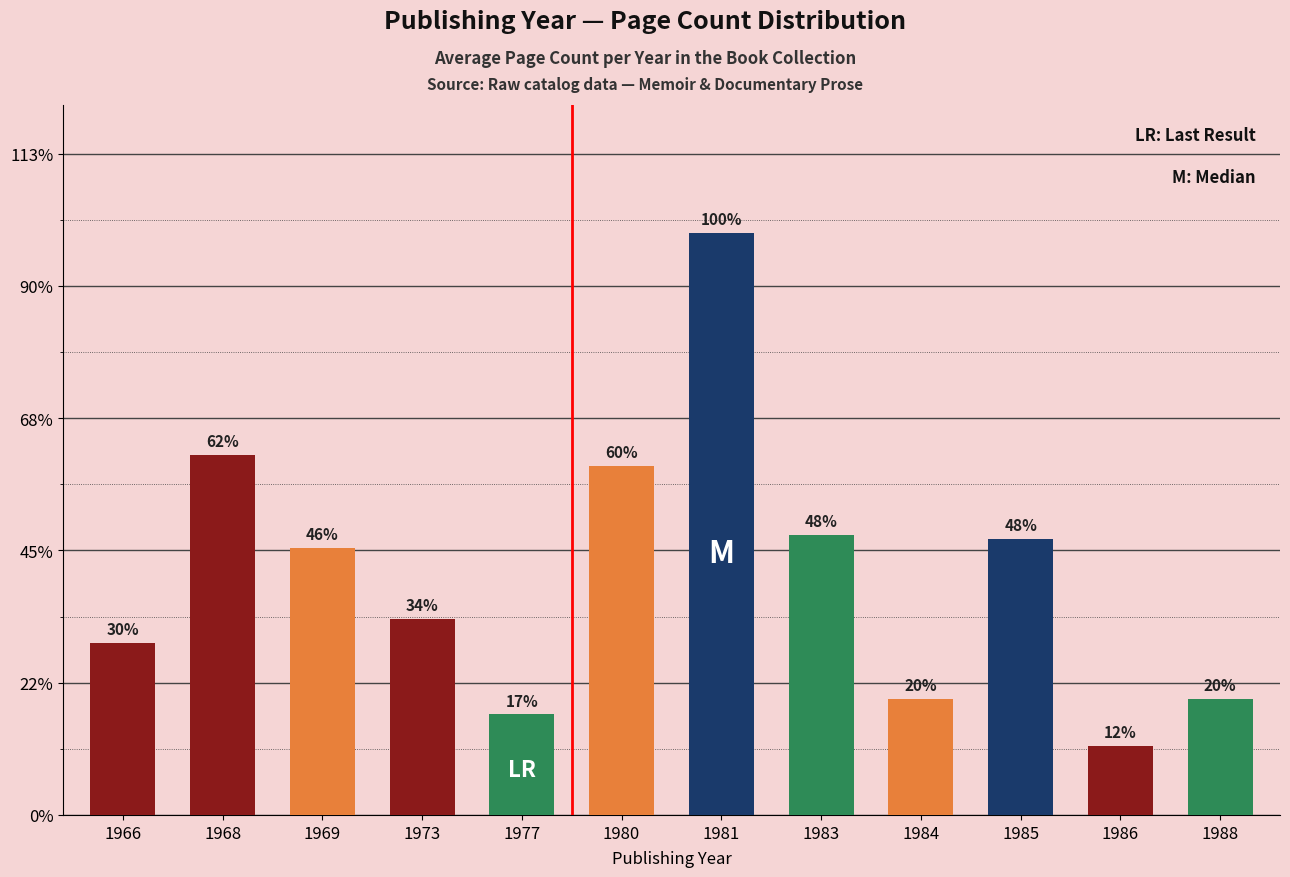

Between 1983 and 1977, which is larger?

1983